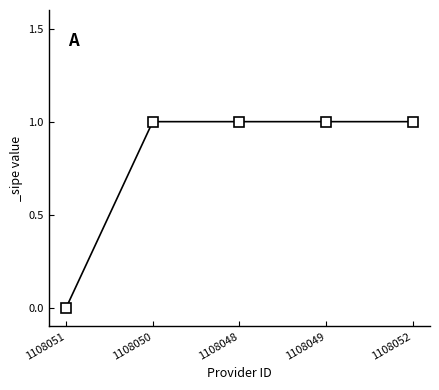

What is the change in value from 1108051 to 1108052?

+1